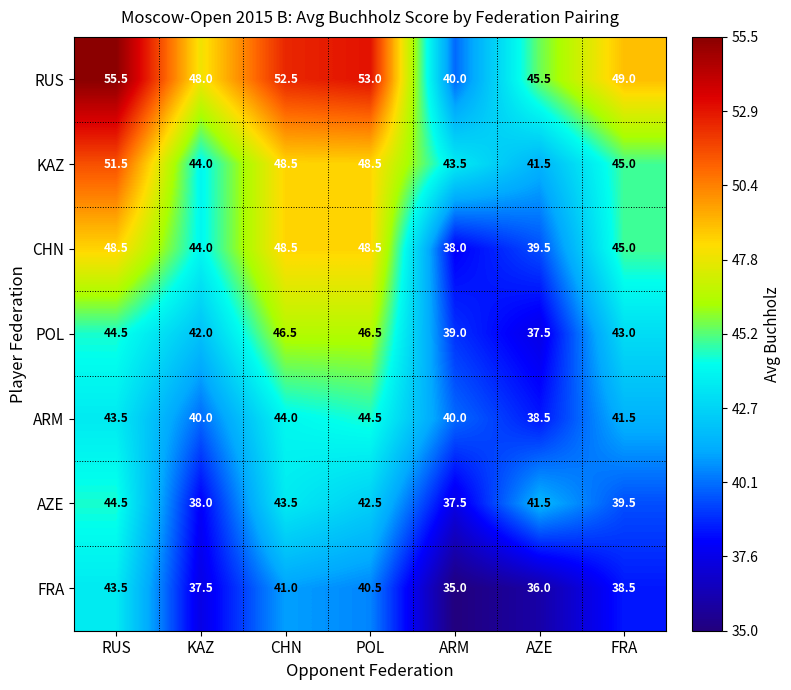

Rank the categories by FRA value from highest to lowest.

RUS, CHN, POL, FRA, KAZ, AZE, ARM